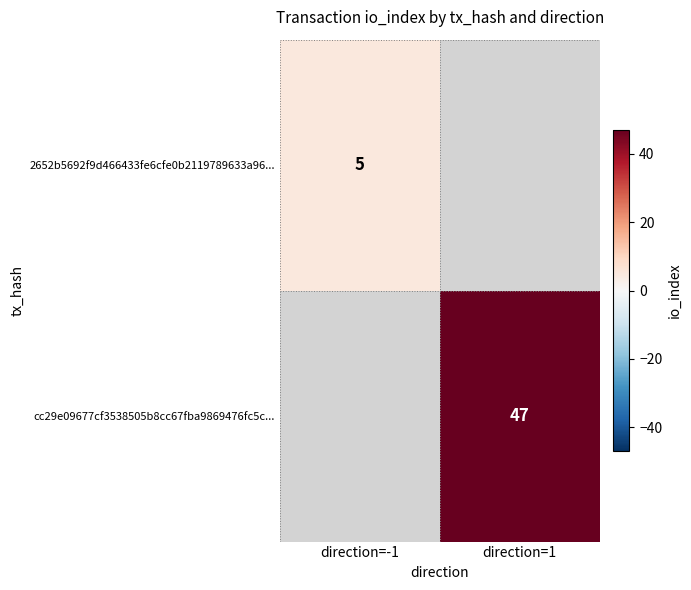

True or false: cc29e09677cf3538505b8cc67fba9869476fc5c... has a value of 24.4 at direction=1.

False